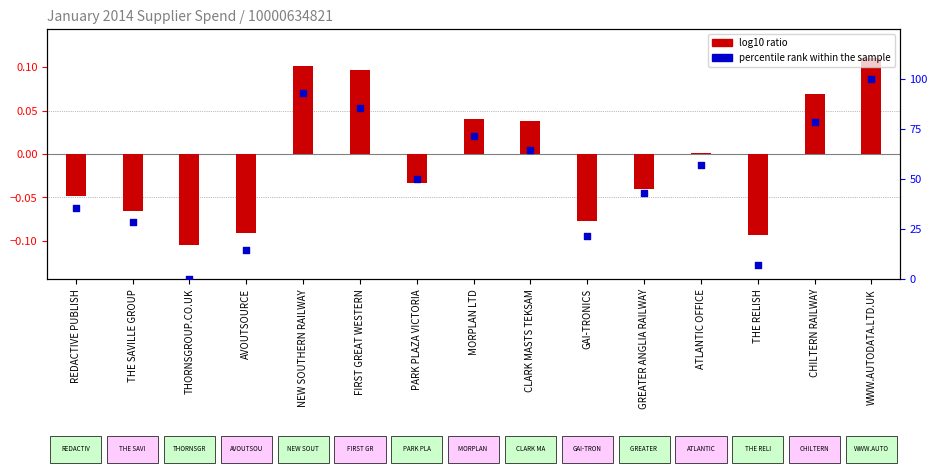

Is the value of percentile rank within the sample at GAI-TRONICS greater than the value of log10 ratio at AVOUTSOURCE?

Yes